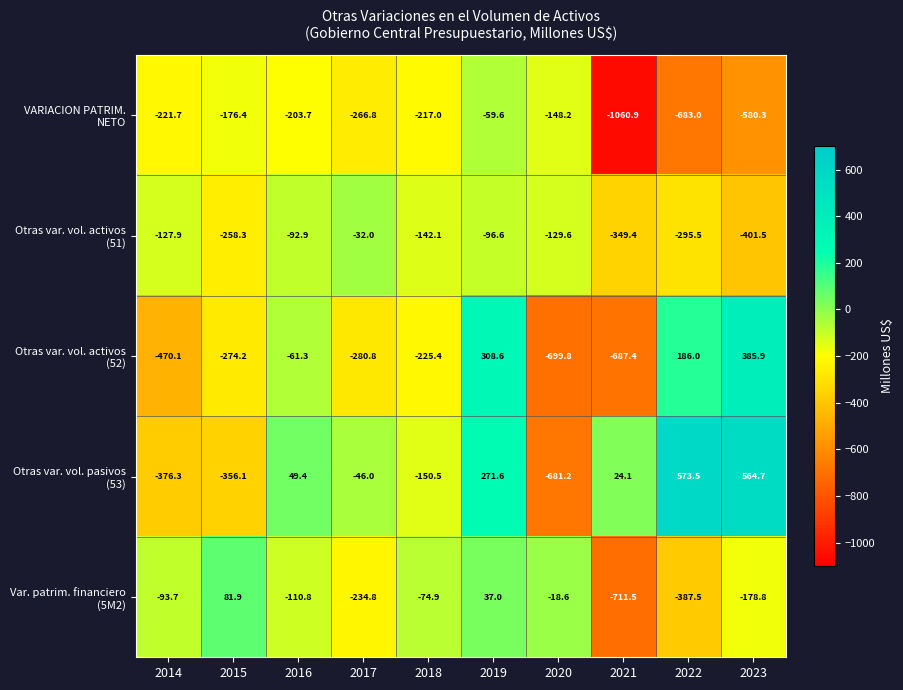

What is the difference between the highest and lowest values at 2015?

438.0